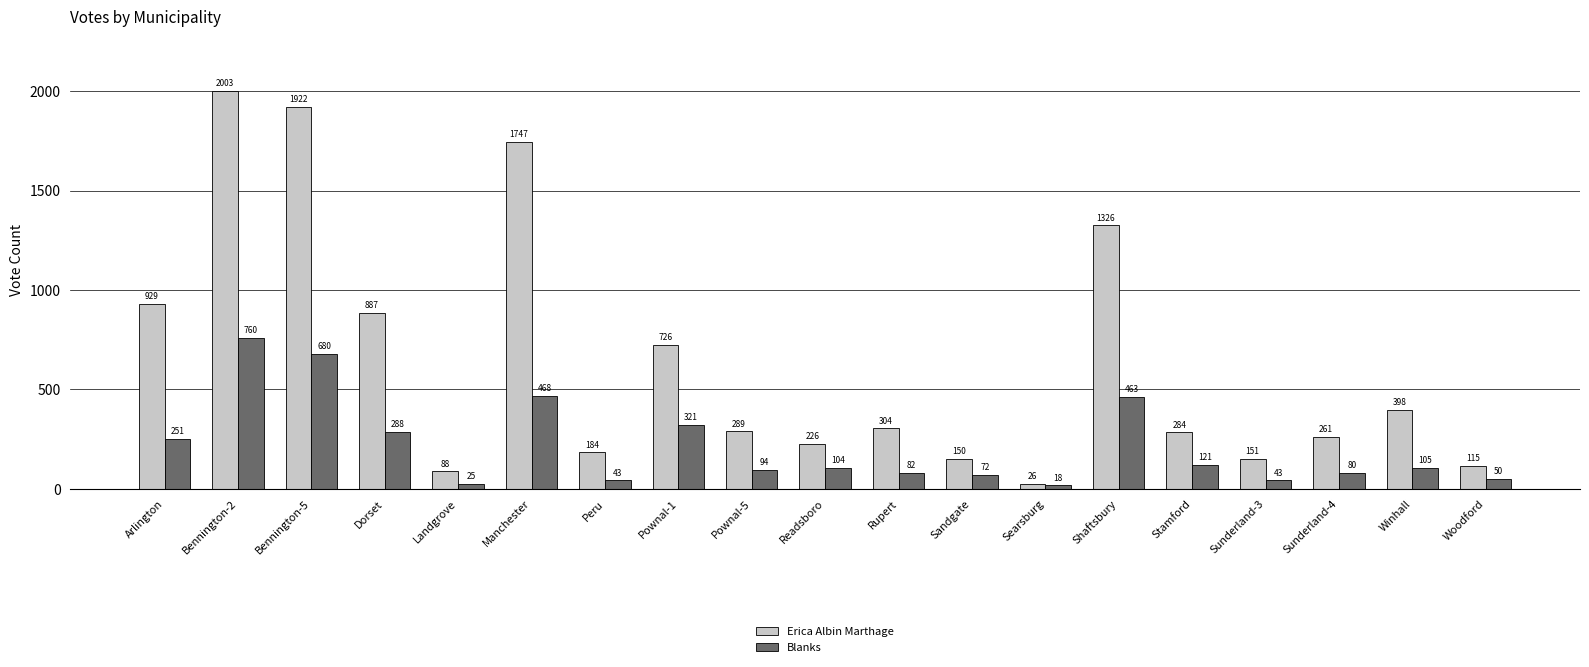

Does the chart contain any negative values?

No